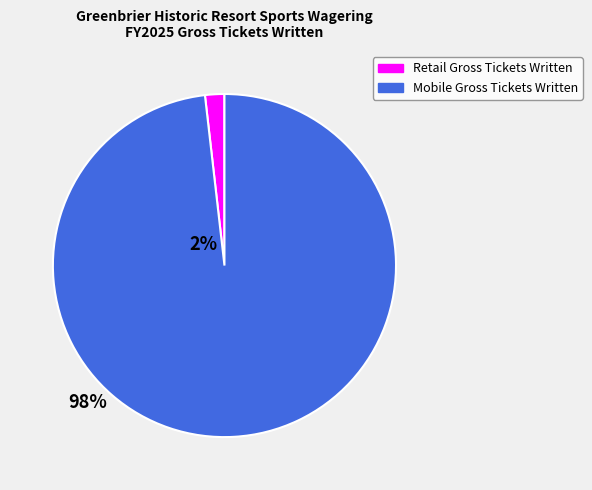

What is the largest slice in the pie chart?

Mobile Gross Tickets Written